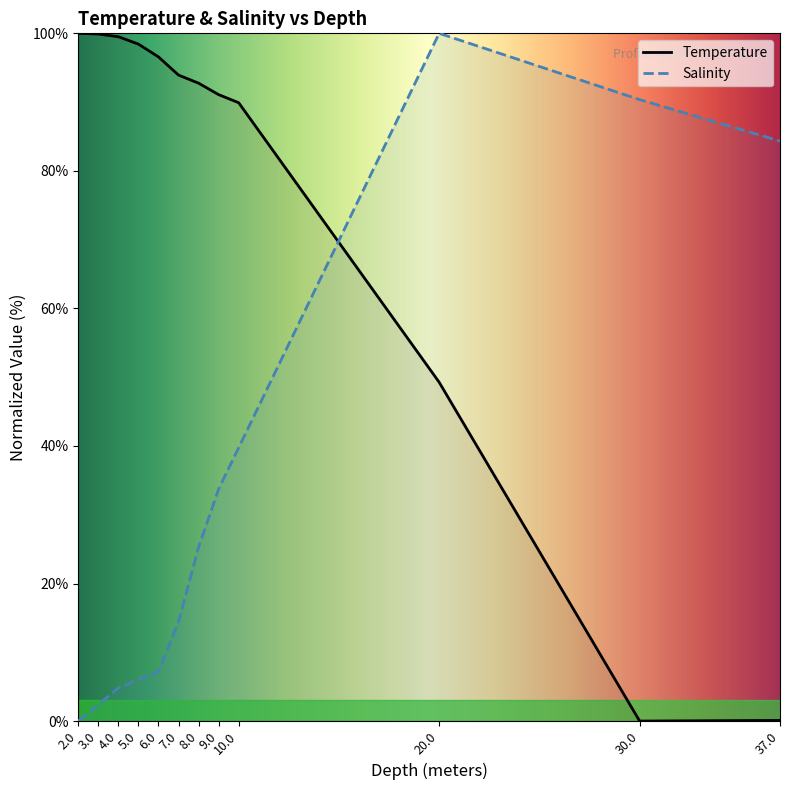

Reading right to left, extract all data points from this chart.

Temperature: 0.1	0.0	49.3	89.9	91.1	92.8	93.9	96.6	98.4	99.5	99.9	100.0
Salinity: 84.3	90.4	100.0	39.8	33.7	25.3	14.5	7.2	6.0	4.8	2.4	0.0